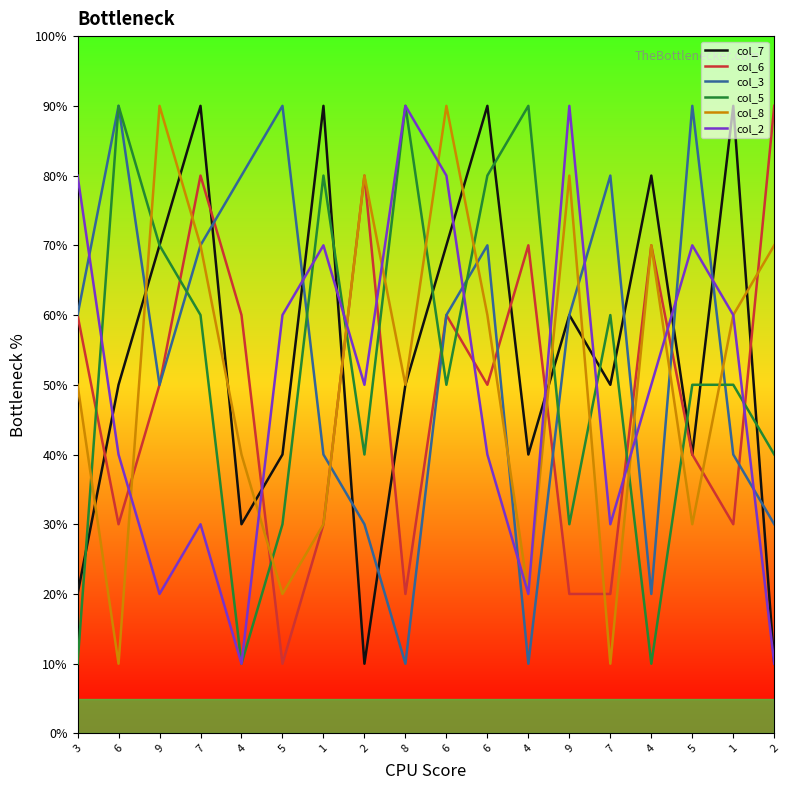

What are all the series names shown in the legend?

col_7, col_6, col_3, col_5, col_8, col_2